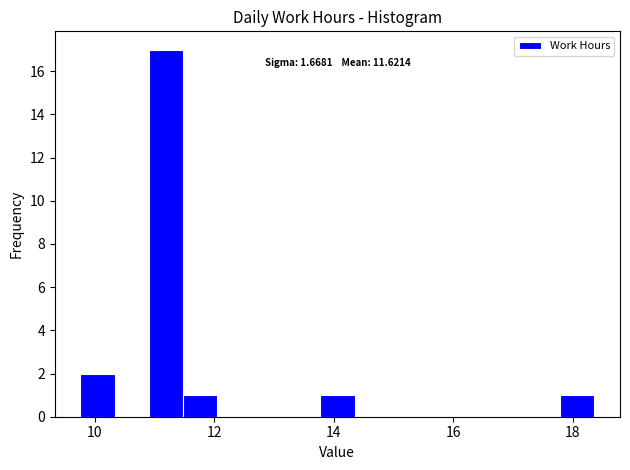

Around what value on the x-axis is the tallest bar? Give the approximate position of its centre, as read against the axis.

11.2